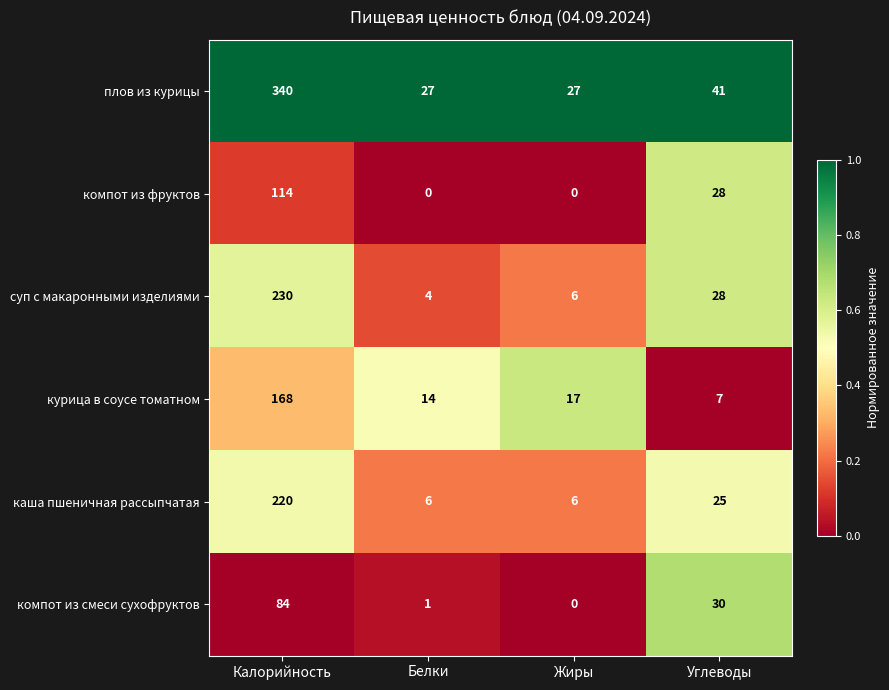

At which label does суп с макаронными изделиями reach its peak?

Калорийность